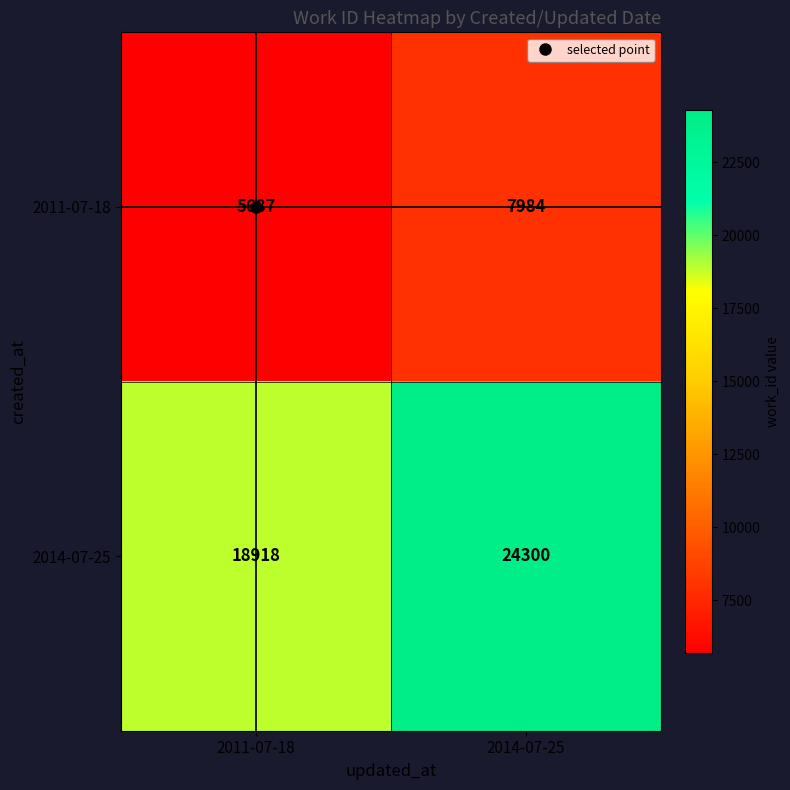

What value does the 2011-07-18 series have at 2011-07-18, to the nearest 100?

5700